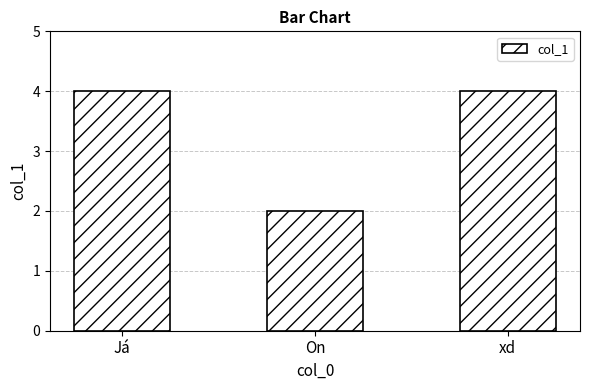

What is the approximate value at xd?

4